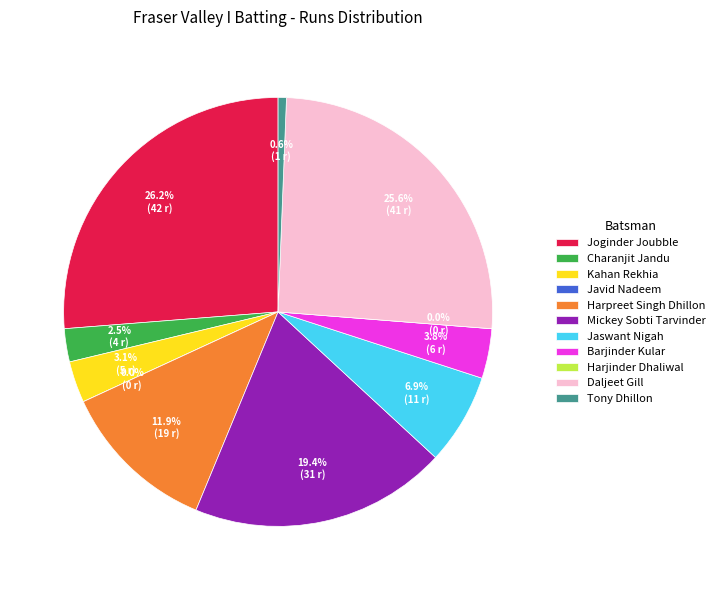

How many slices are in this pie chart?

11